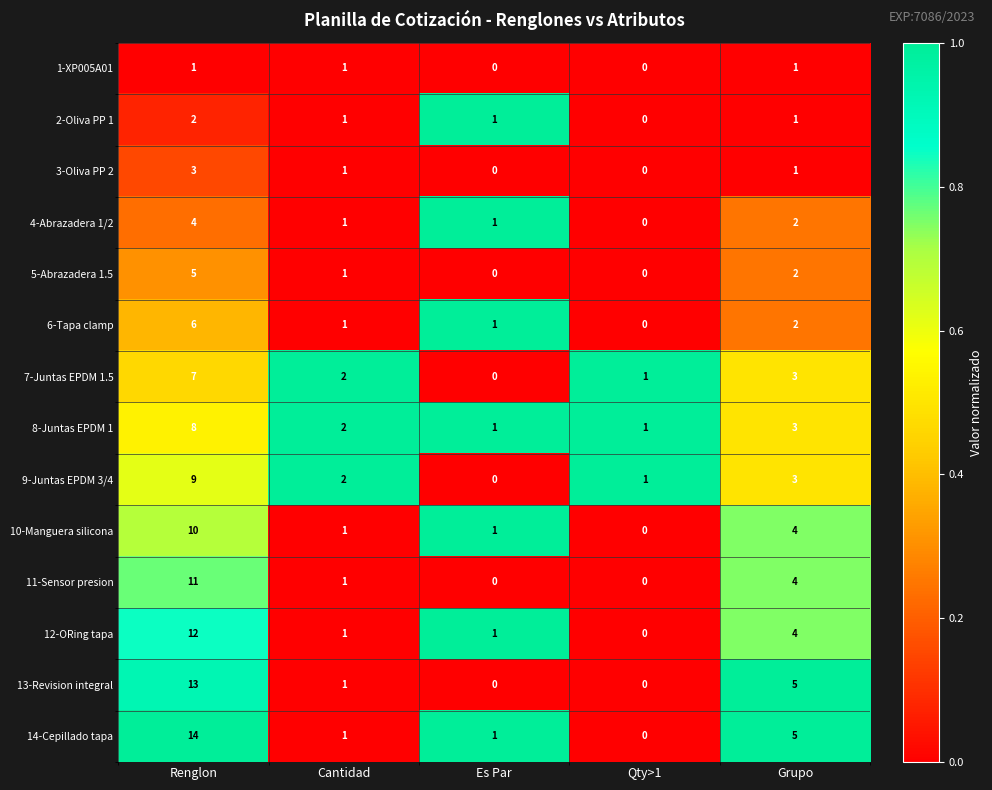

What is the sum of all 7-Juntas EPDM 1.5 values?

13